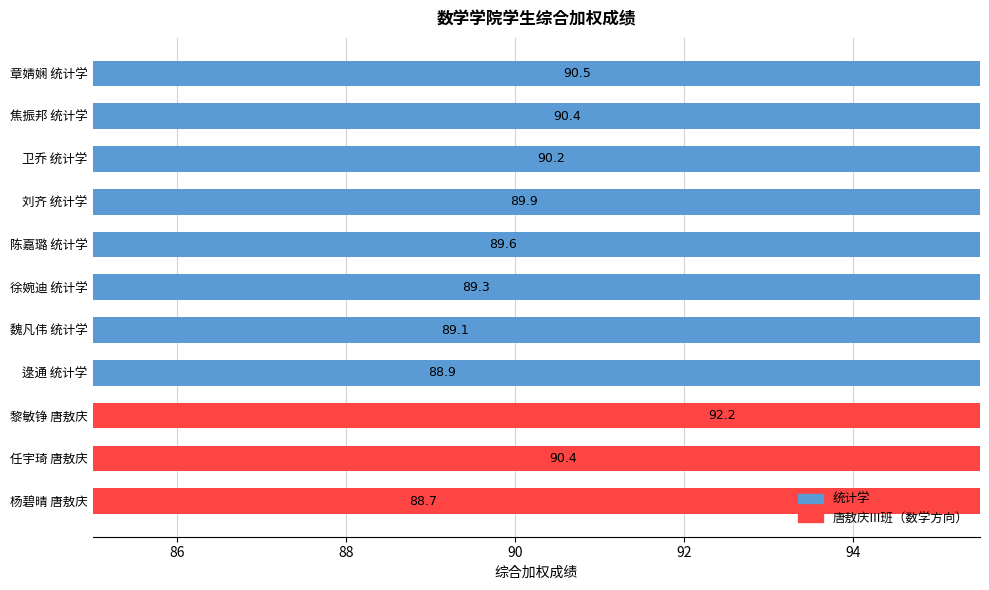

The chart shows a value of 122.1 at 任宇琦 唐敖庆. True or false?

False